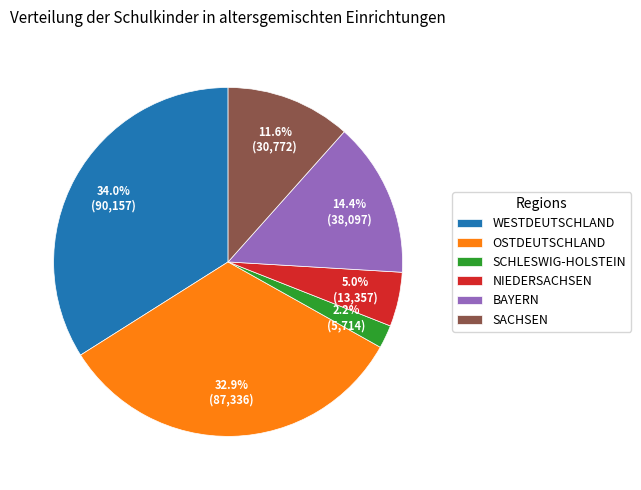

Approximately how many times larger is the value at SACHSEN compared to NIEDERSACHSEN?

2.3